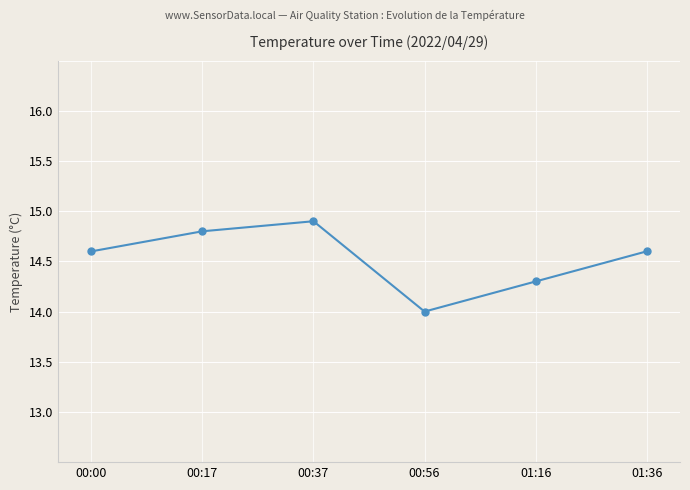

Is it true that the value at 00:56 is 14.0?

True